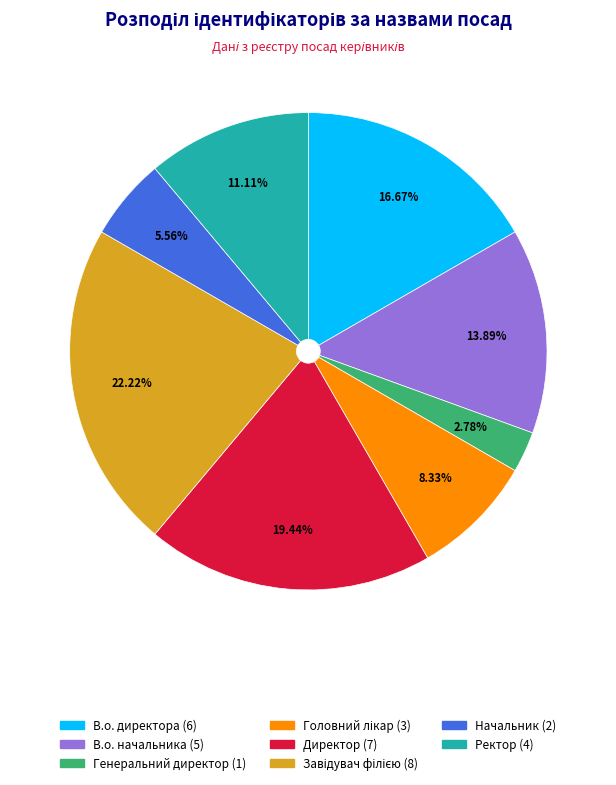

How many segments does this pie chart have?

8